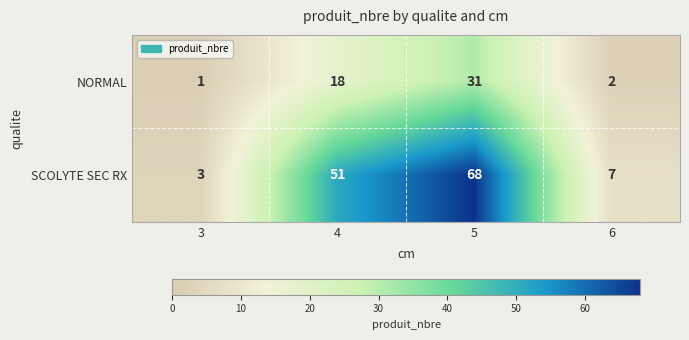

Which series changed the most between 4 and 5?

SCOLYTE SEC RX